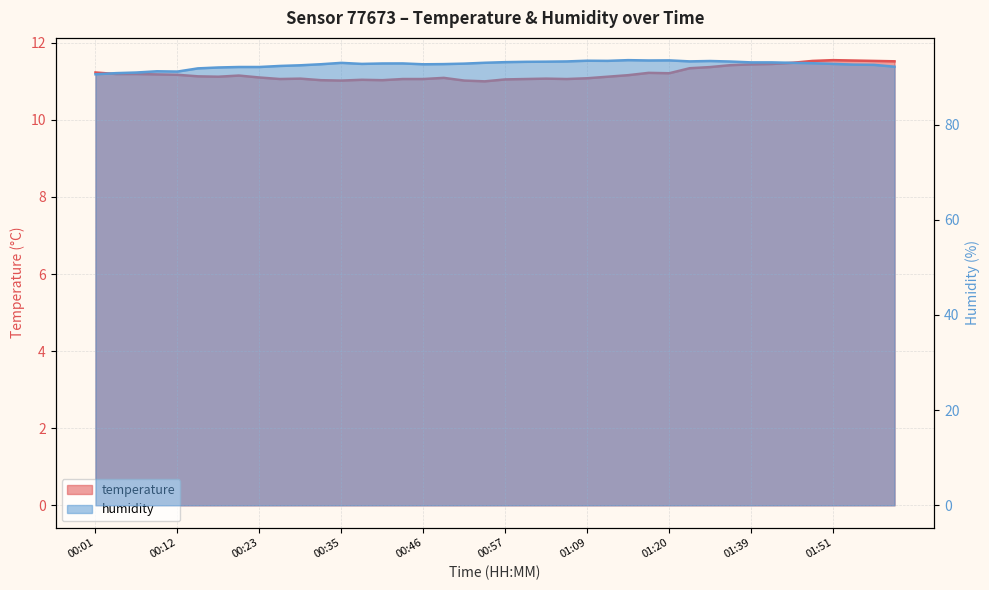

What is the sum of the temperature values at 00:15 and 00:49?

22.2